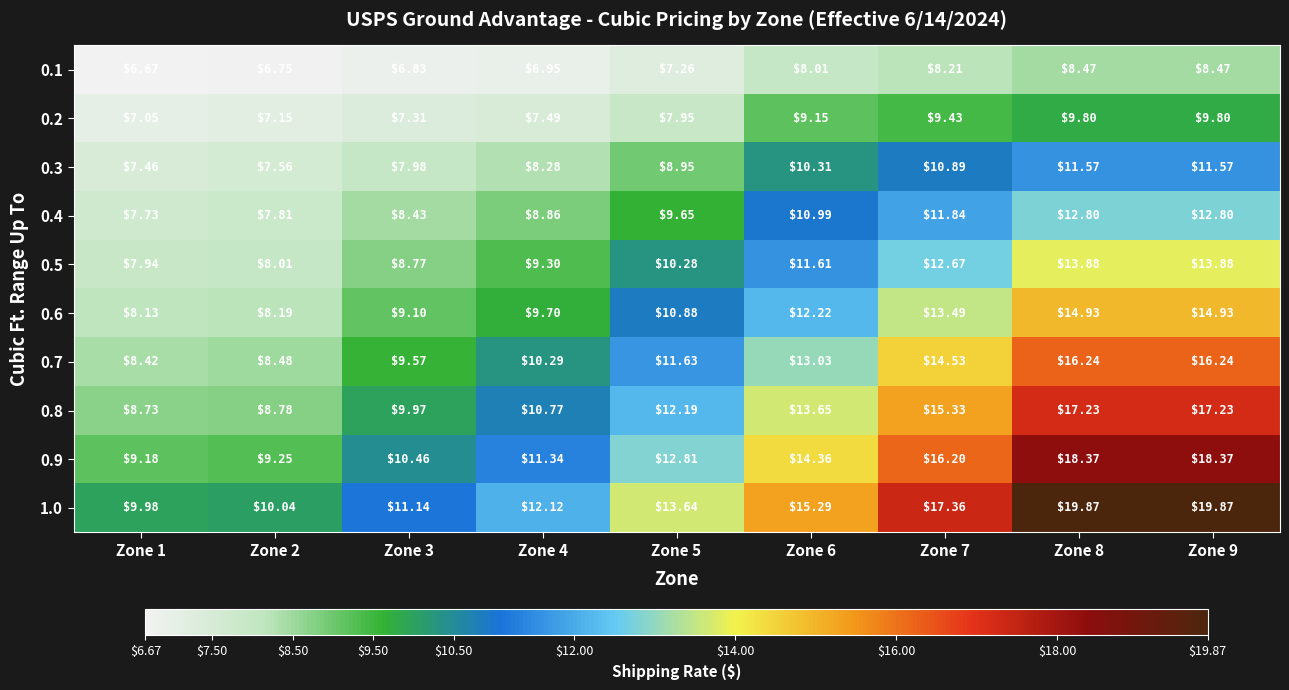

List the series in order of their peak value, lowest first.

0.1, 0.2, 0.3, 0.4, 0.5, 0.6, 0.7, 0.8, 0.9, 1.0